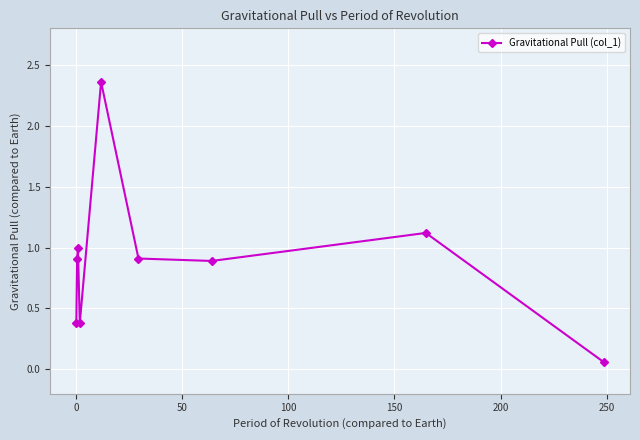

True or false: the data has more than 0 interior local peaks.

True